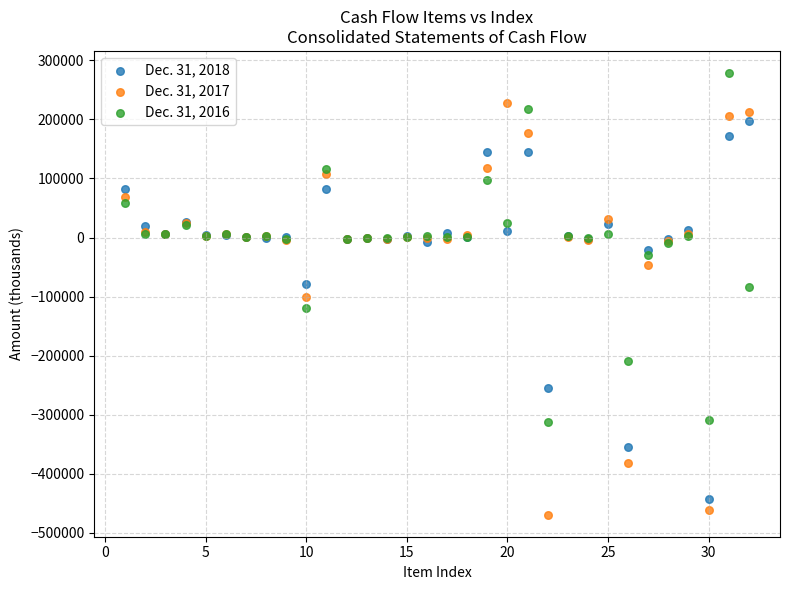

Which series has the largest Y range (max minus min)?

Dec. 31, 2017